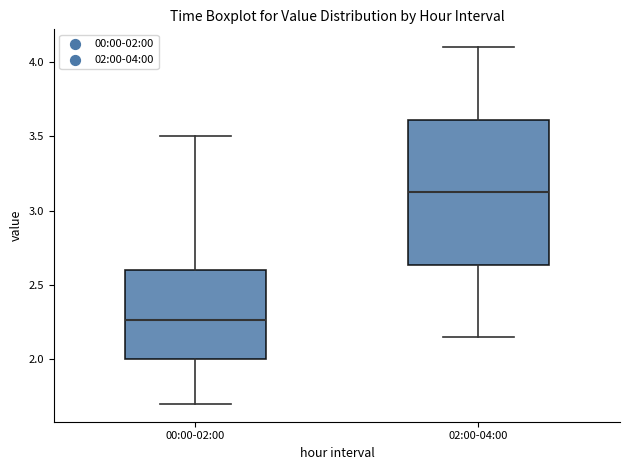

Which box is the tallest, from its lower edge to its upper edge?

02:00-04:00